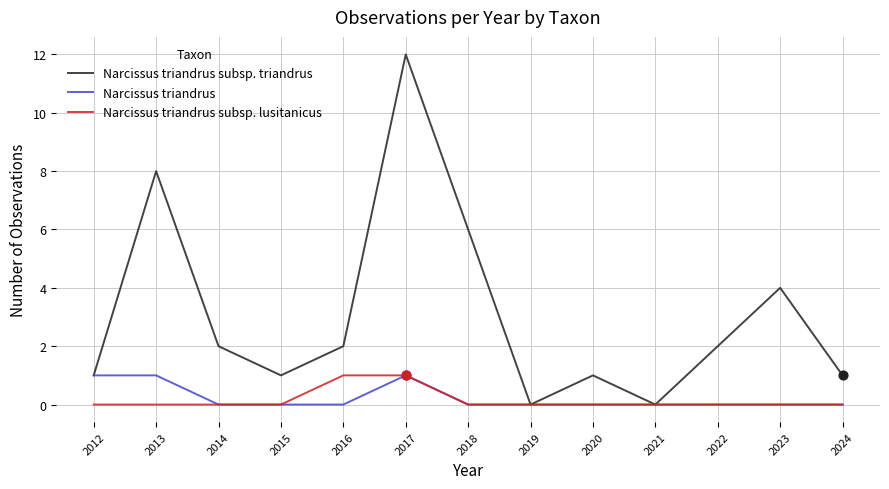

What is the total value across all series at 2015?

1